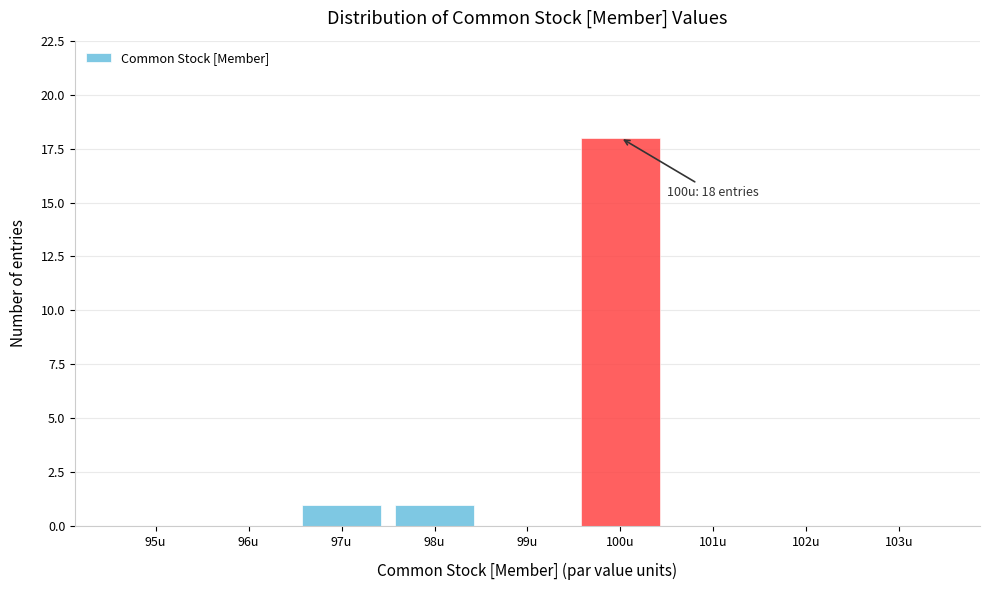

Reading left to right, transcribe all the data shown in this chart.

95u=0	96u=0	97u=1	98u=1	99u=0	100u=18	101u=0	102u=0	103u=0